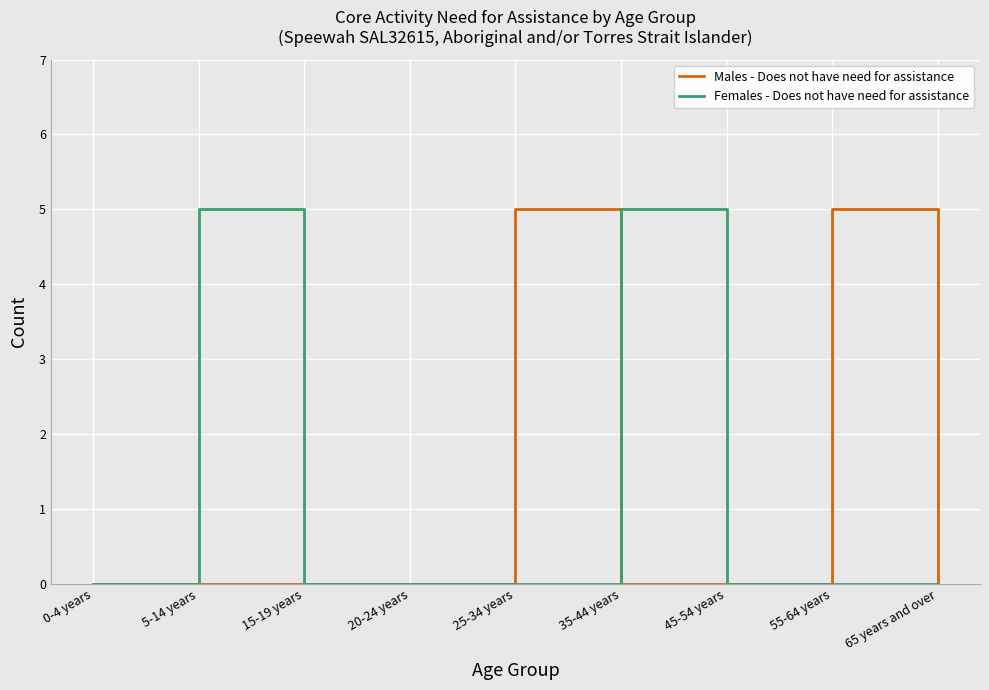

What is the maximum value shown in the chart?

5